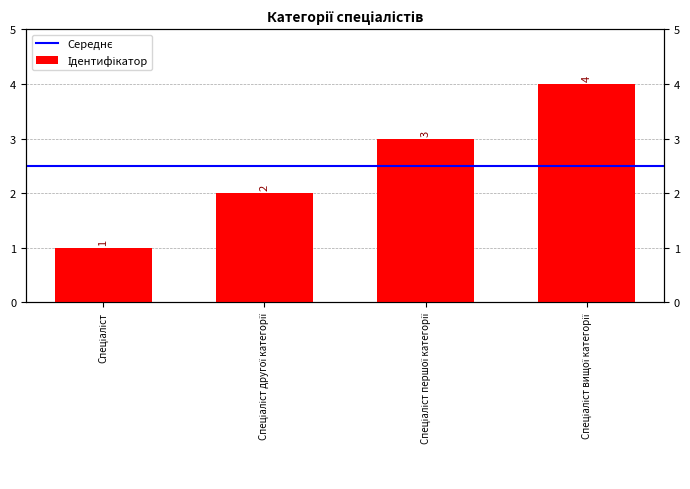

What is the label of the 4th bar from the left?

Спеціаліст вищої категорії